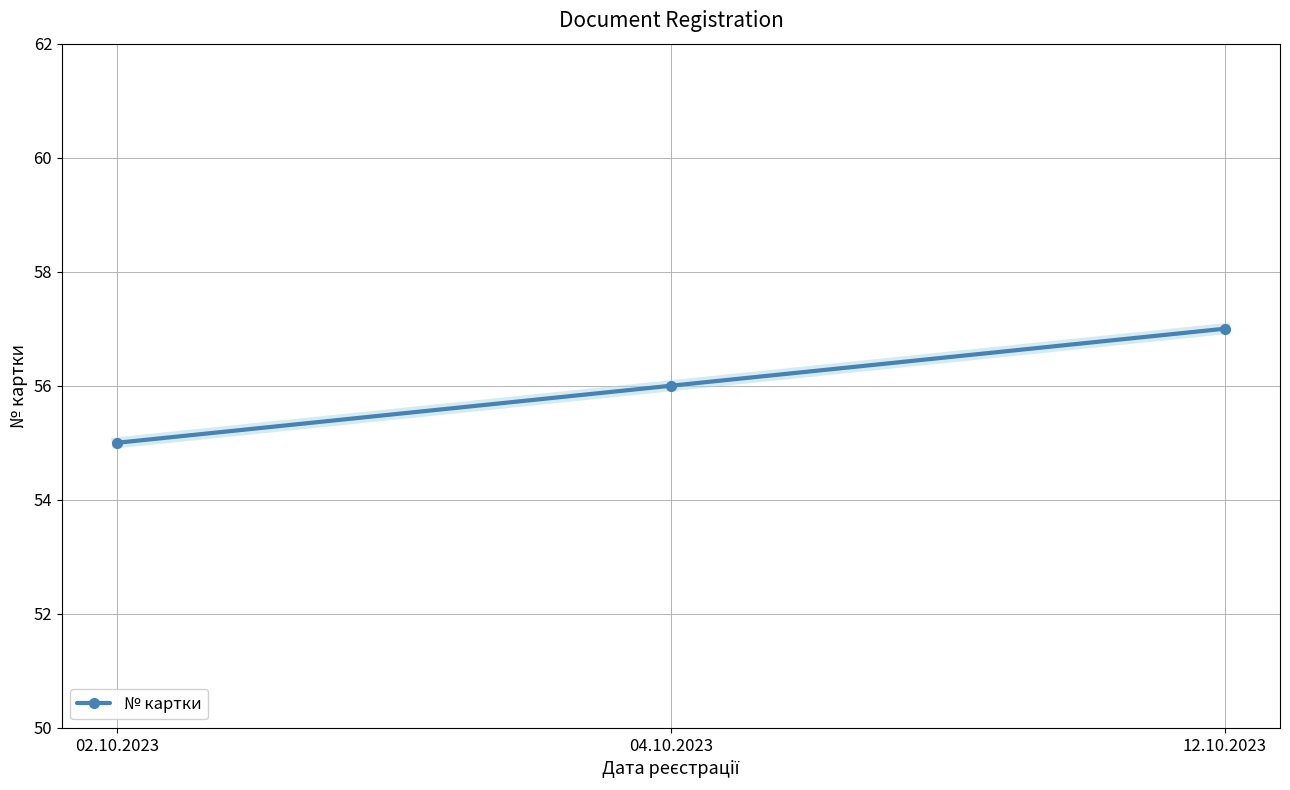

Between 02.10.2023 and 12.10.2023, which is larger?

12.10.2023